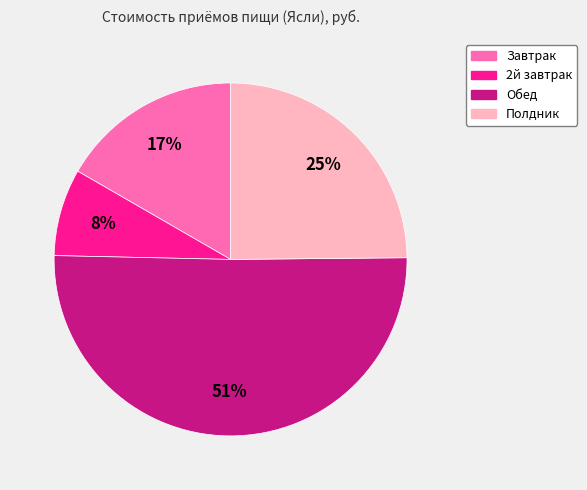

To the nearest percent, what percentage of the pie is Полдник?

25%